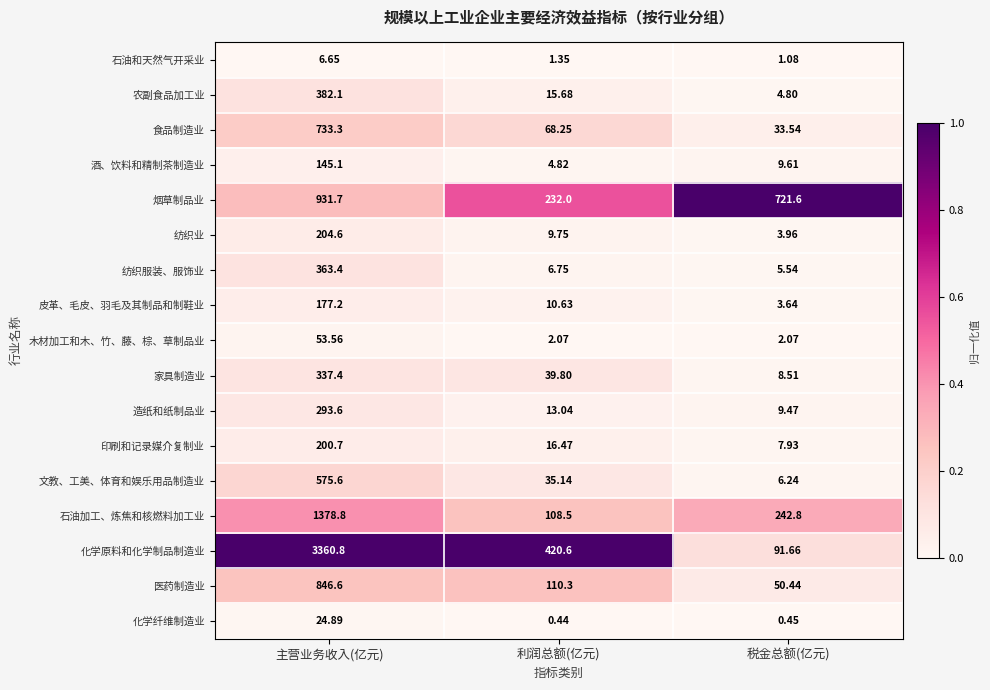

At which category is the sum across all series the highest?

主营业务收入(亿元)